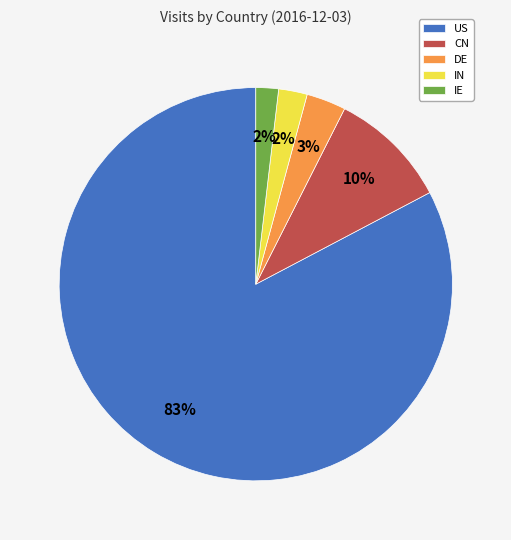

What is the ratio of the value at DE to the value at CN?

0.3